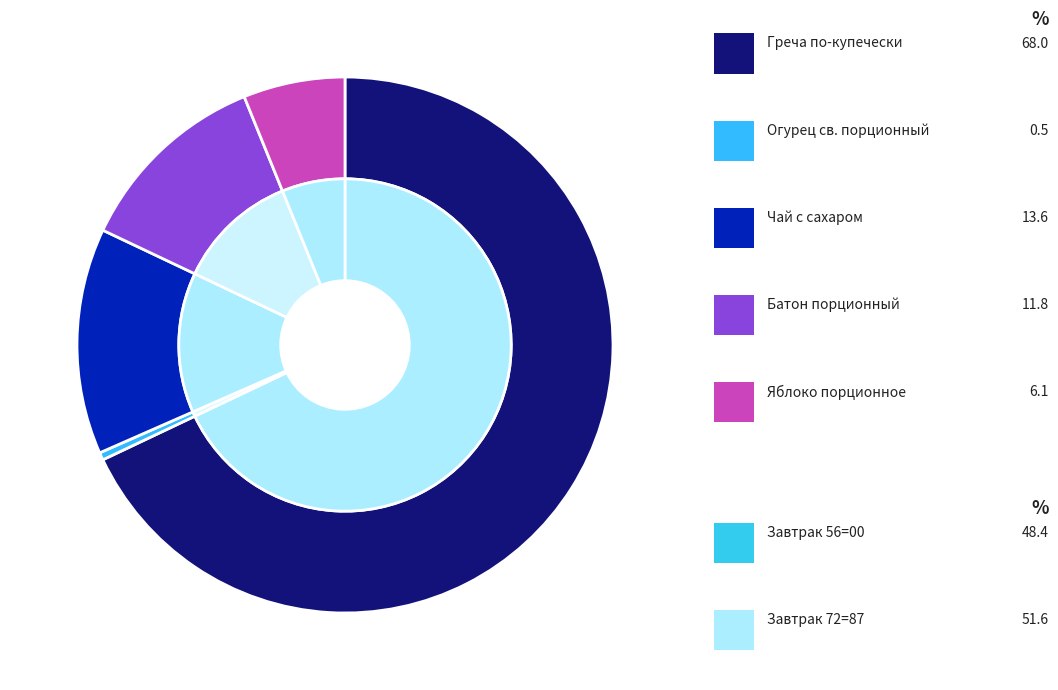

Rank the categories by value from lowest to highest.

Огурец св. порционный, Яблоко порционное, Батон порционный, Чай с сахаром, Греча по-купечески